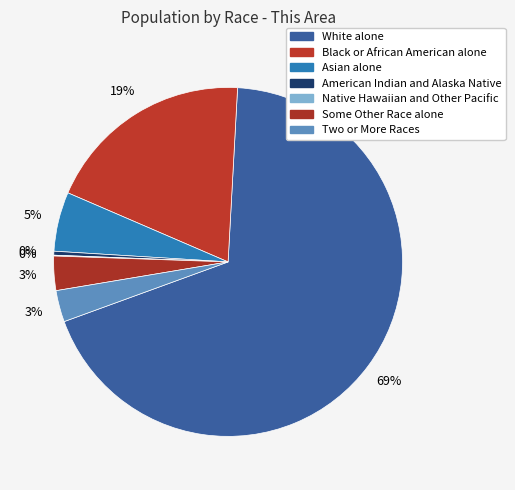

Is White alone the majority of the pie?

Yes